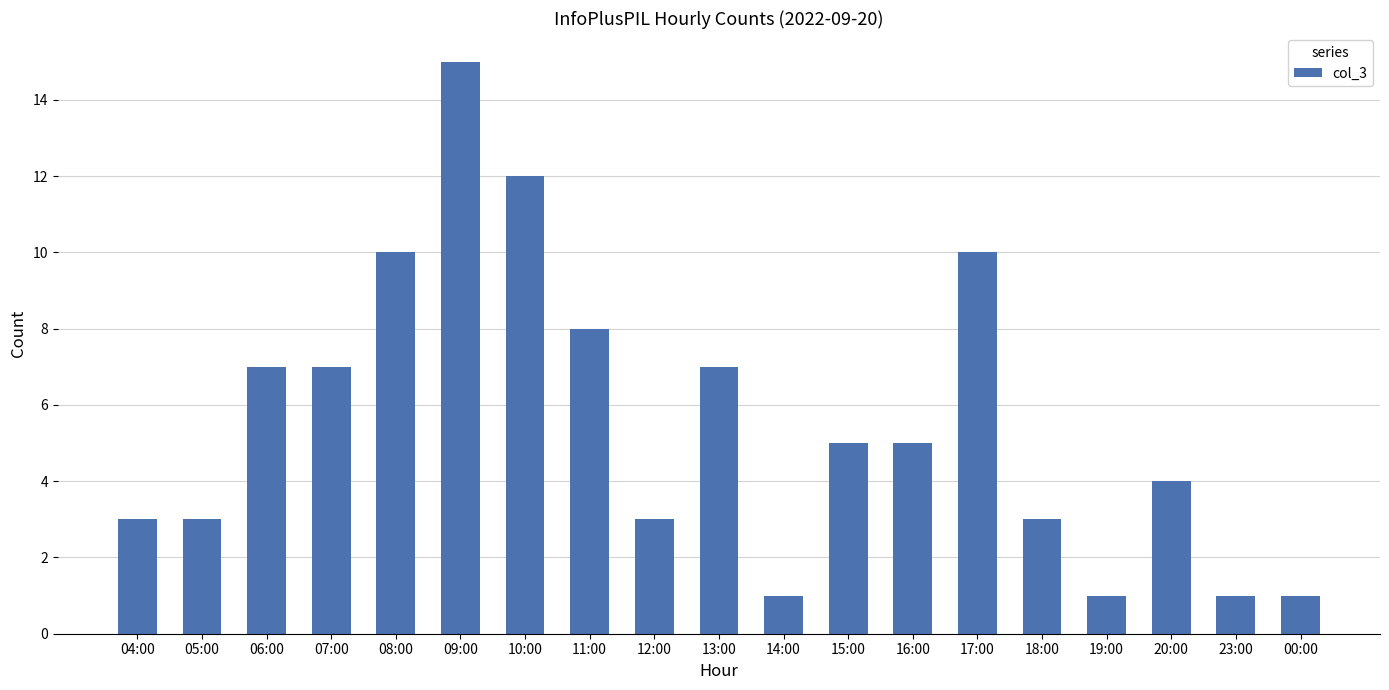

How many bars are there in total?

19